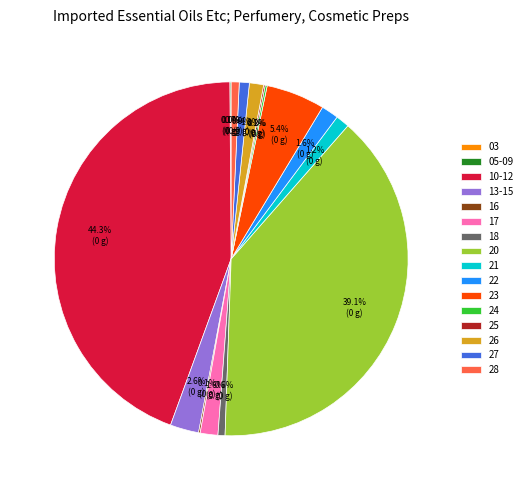

Is there a majority slice in this chart?

No